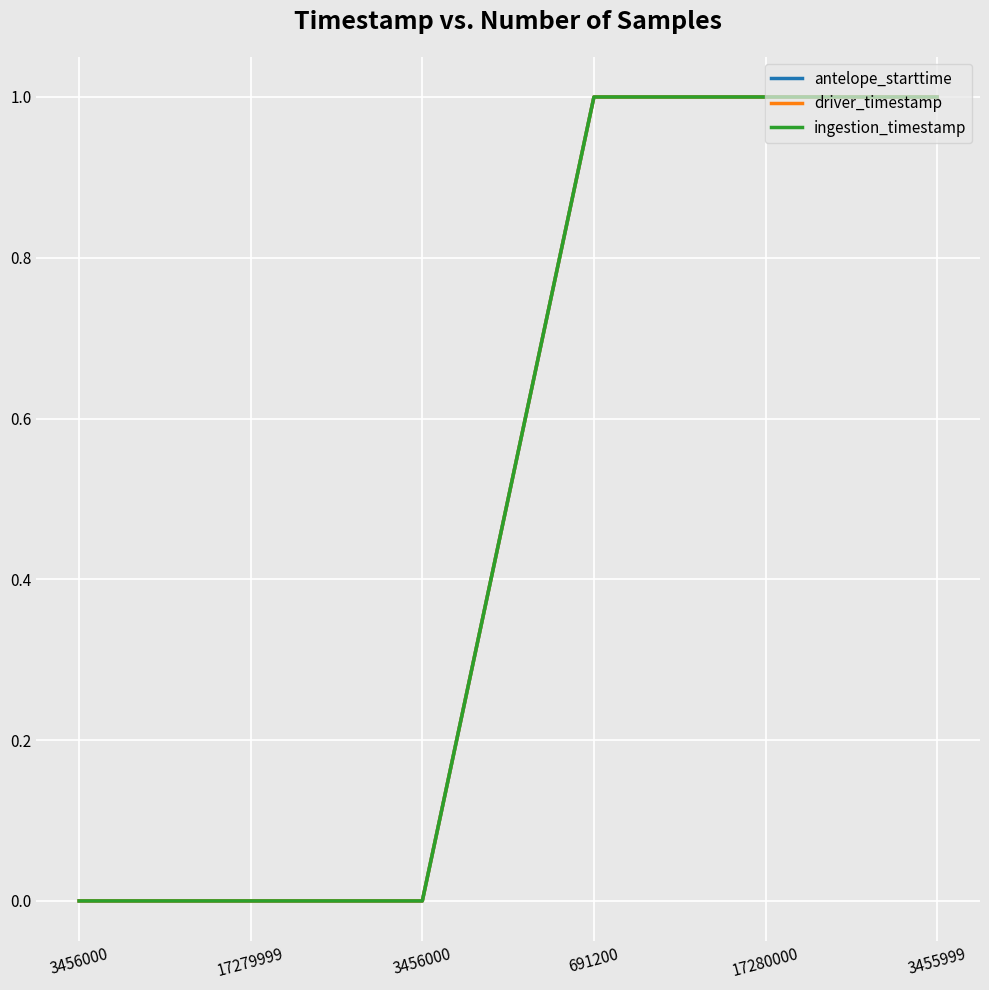

What is the total value across all series at 17280000?

3.0